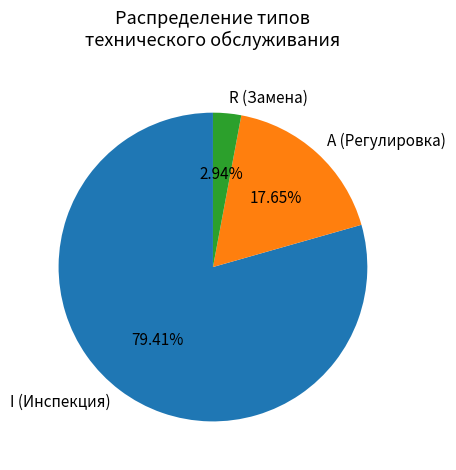

Which has a higher value, A (Регулировка) or R (Замена)?

A (Регулировка)